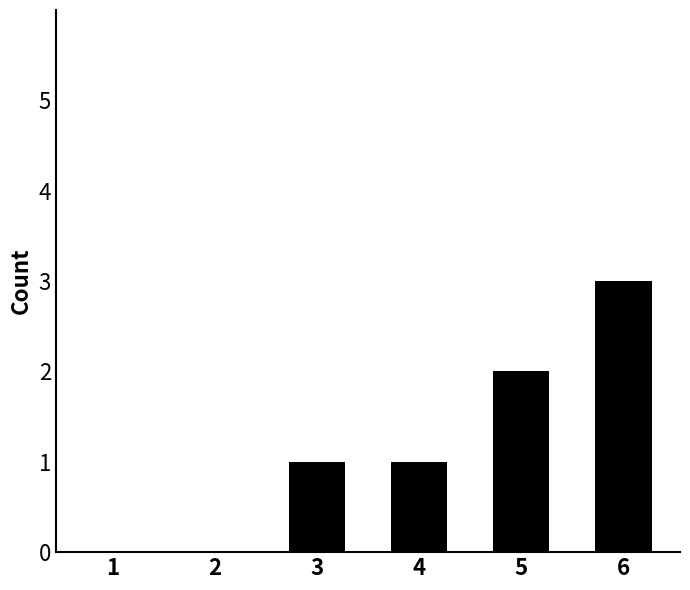

Are the bars grouped side by side (vs. stacked)?

No